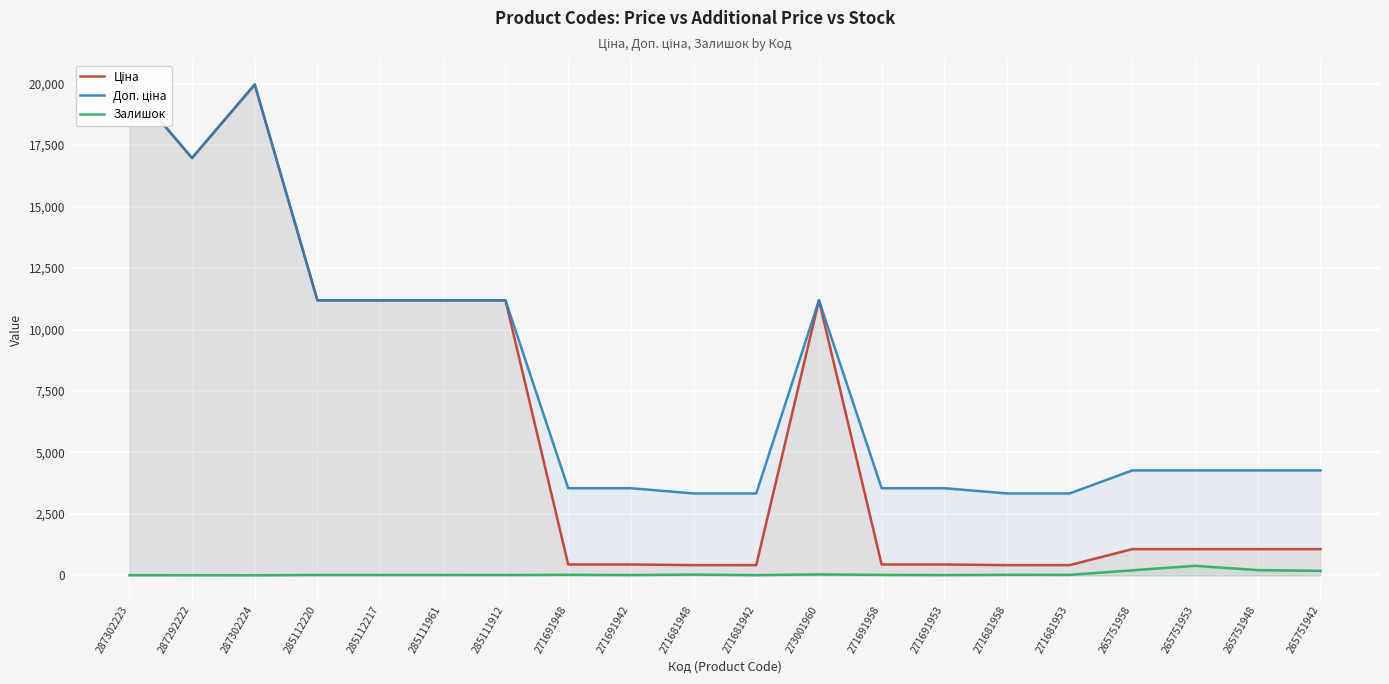

Which series changed the most between 285112217 and 271681942?

Ціна